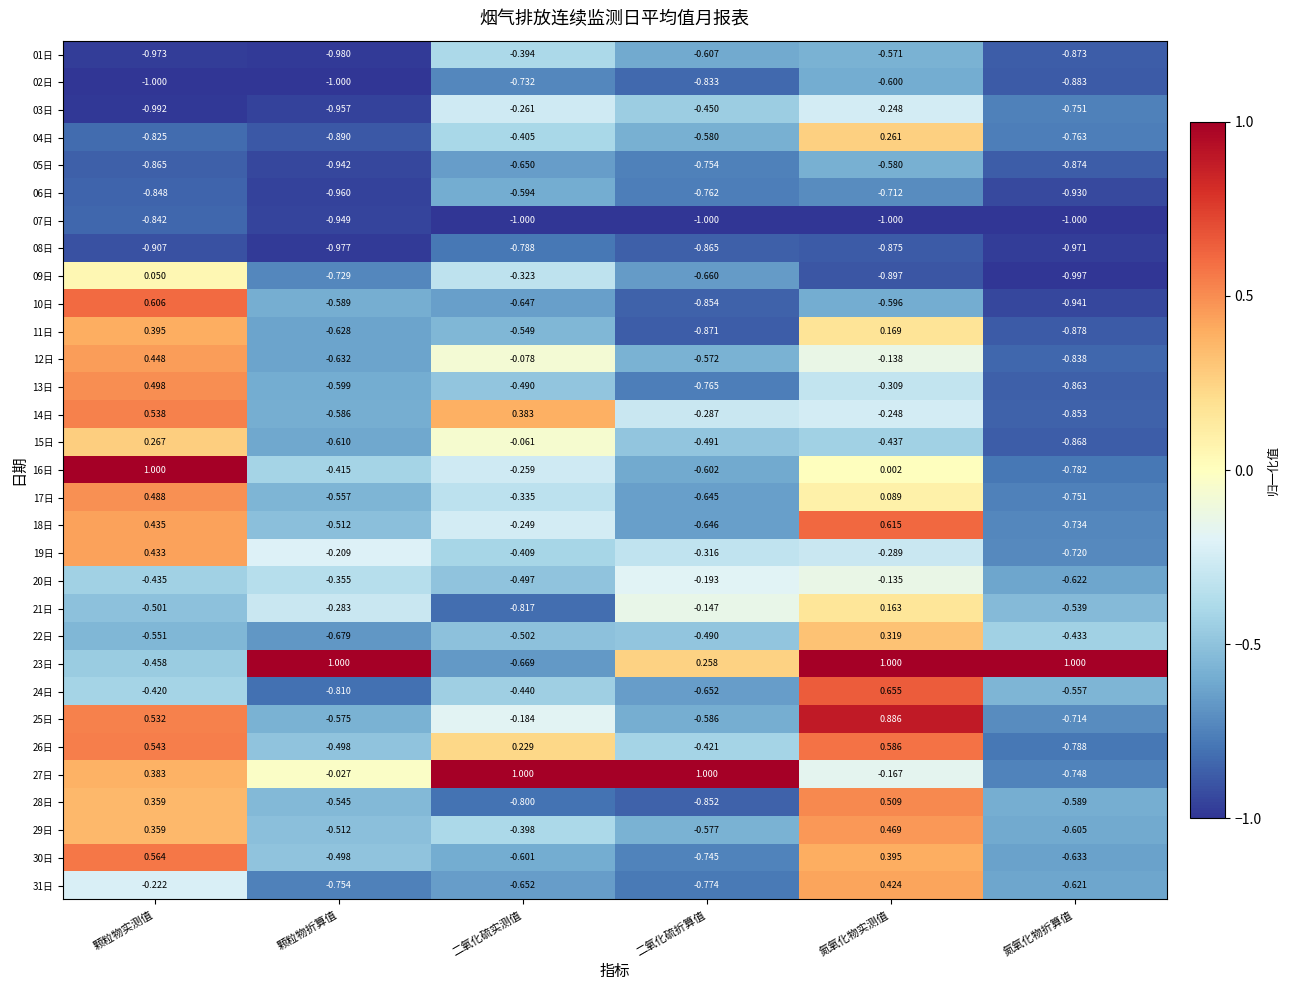

Which category has the lowest value in the 05日 series?

颗粒物折算值